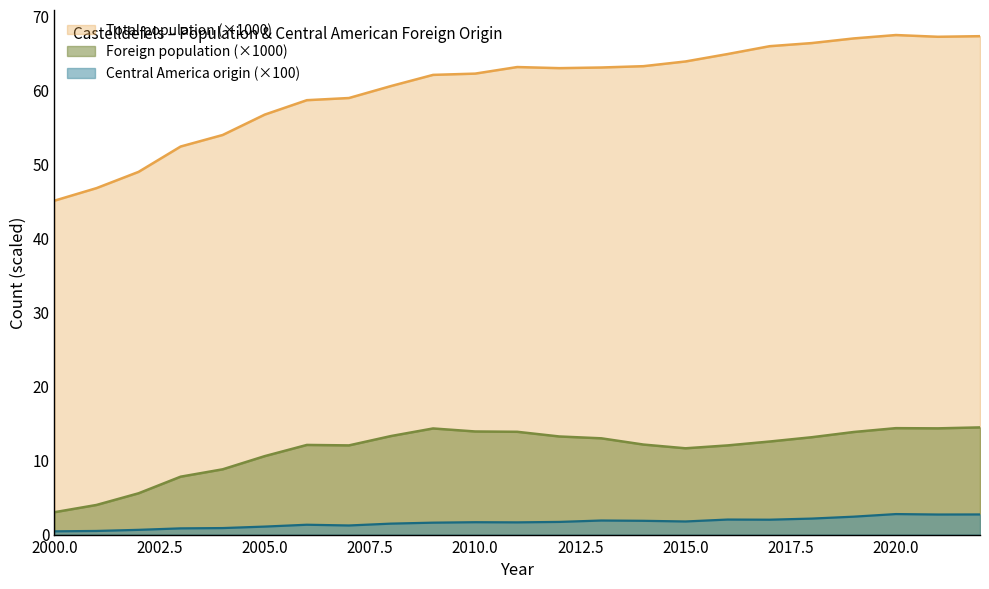

At which label is Central America (count) closest to 1?

2005